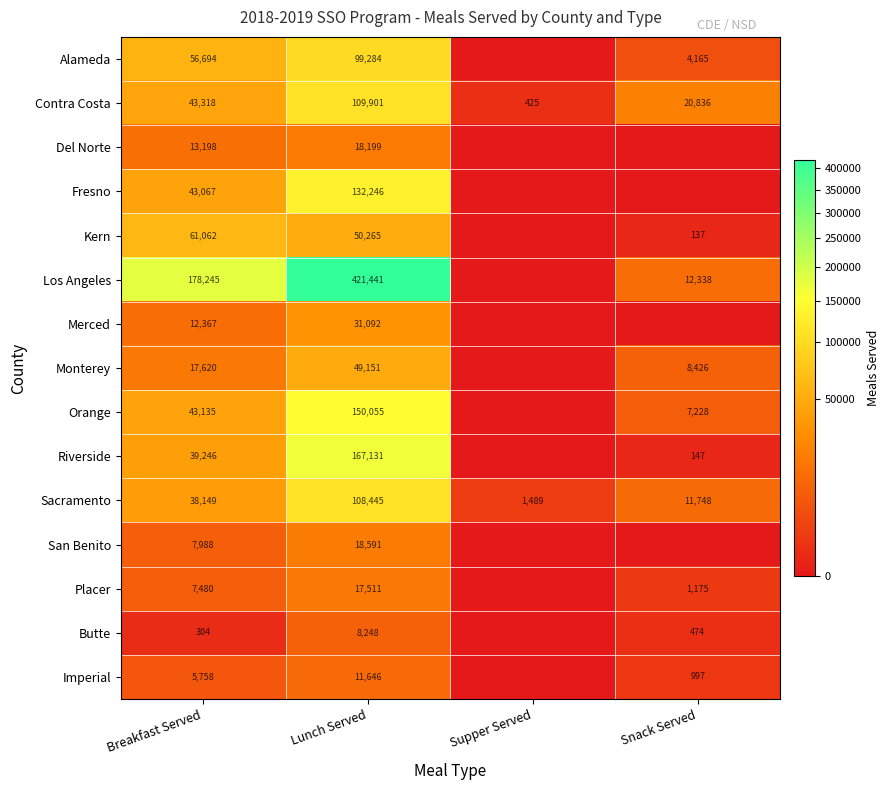

What is the approximate value of Sacramento at Snack Served, to the nearest 10?

11750